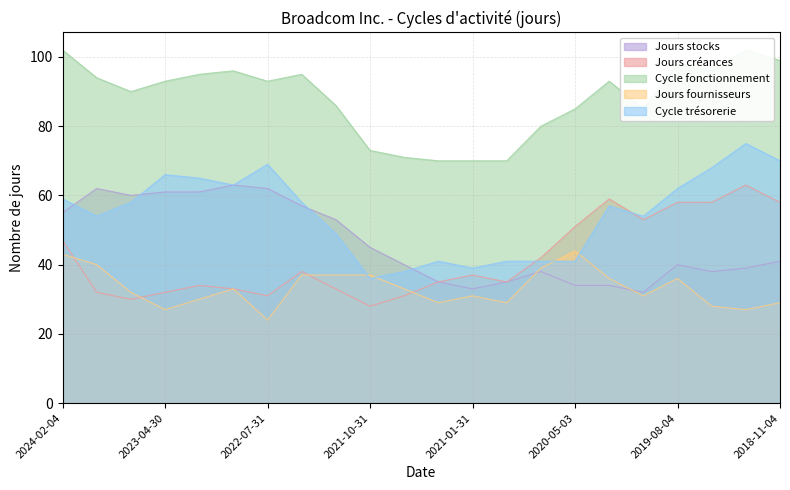

Reading right to left, list all the values displayed in this chart.

Jours stocks: 2018-11-04=41	2019-02-03=39	2019-05-05=38	2019-08-04=40	2019-11-03=32	2020-02-02=34	2020-05-03=34	2020-08-02=38	2020-11-01=35	2021-01-31=33	2021-05-02=35	2021-08-01=40	2021-10-31=45	2022-01-30=53	2022-05-01=57	2022-07-31=62	2022-10-30=63	2023-01-29=61	2023-04-30=61	2023-07-30=60	2023-10-29=62	2024-02-04=55
Jours créances: 2018-11-04=58	2019-02-03=63	2019-05-05=58	2019-08-04=58	2019-11-03=53	2020-02-02=59	2020-05-03=51	2020-08-02=42	2020-11-01=35	2021-01-31=37	2021-05-02=35	2021-08-01=31	2021-10-31=28	2022-01-30=33	2022-05-01=38	2022-07-31=31	2022-10-30=33	2023-01-29=34	2023-04-30=32	2023-07-30=30	2023-10-29=32	2024-02-04=47
Cycle fonctionnement: 2018-11-04=99	2019-02-03=102	2019-05-05=96	2019-08-04=98	2019-11-03=85	2020-02-02=93	2020-05-03=85	2020-08-02=80	2020-11-01=70	2021-01-31=70	2021-05-02=70	2021-08-01=71	2021-10-31=73	2022-01-30=86	2022-05-01=95	2022-07-31=93	2022-10-30=96	2023-01-29=95	2023-04-30=93	2023-07-30=90	2023-10-29=94	2024-02-04=102
Jours fournisseurs: 2018-11-04=29	2019-02-03=27	2019-05-05=28	2019-08-04=36	2019-11-03=31	2020-02-02=36	2020-05-03=44	2020-08-02=39	2020-11-01=29	2021-01-31=31	2021-05-02=29	2021-08-01=33	2021-10-31=37	2022-01-30=37	2022-05-01=37	2022-07-31=24	2022-10-30=33	2023-01-29=30	2023-04-30=27	2023-07-30=32	2023-10-29=40	2024-02-04=43
Cycle trésorerie: 2018-11-04=70	2019-02-03=75	2019-05-05=68	2019-08-04=62	2019-11-03=54	2020-02-02=57	2020-05-03=41	2020-08-02=41	2020-11-01=41	2021-01-31=39	2021-05-02=41	2021-08-01=38	2021-10-31=36	2022-01-30=49	2022-05-01=58	2022-07-31=69	2022-10-30=63	2023-01-29=65	2023-04-30=66	2023-07-30=58	2023-10-29=54	2024-02-04=59